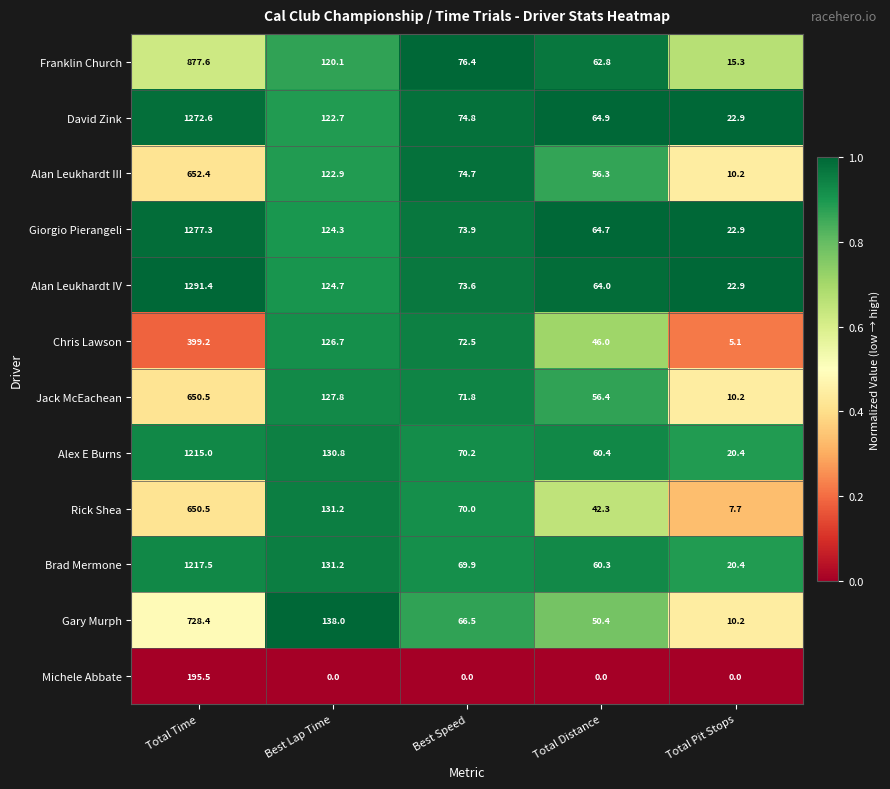

Which series has the largest total across all categories?

Alan Leukhardt IV